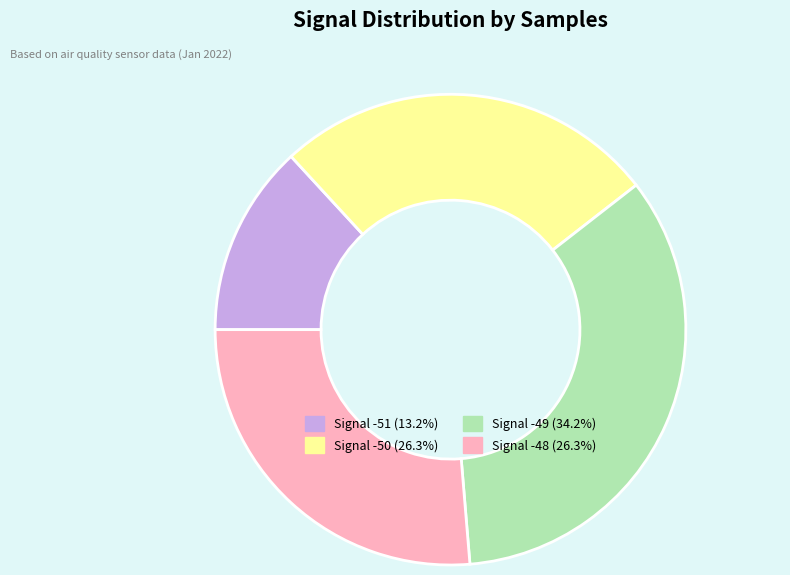

Is there any slice that represents more than half of the pie?

No